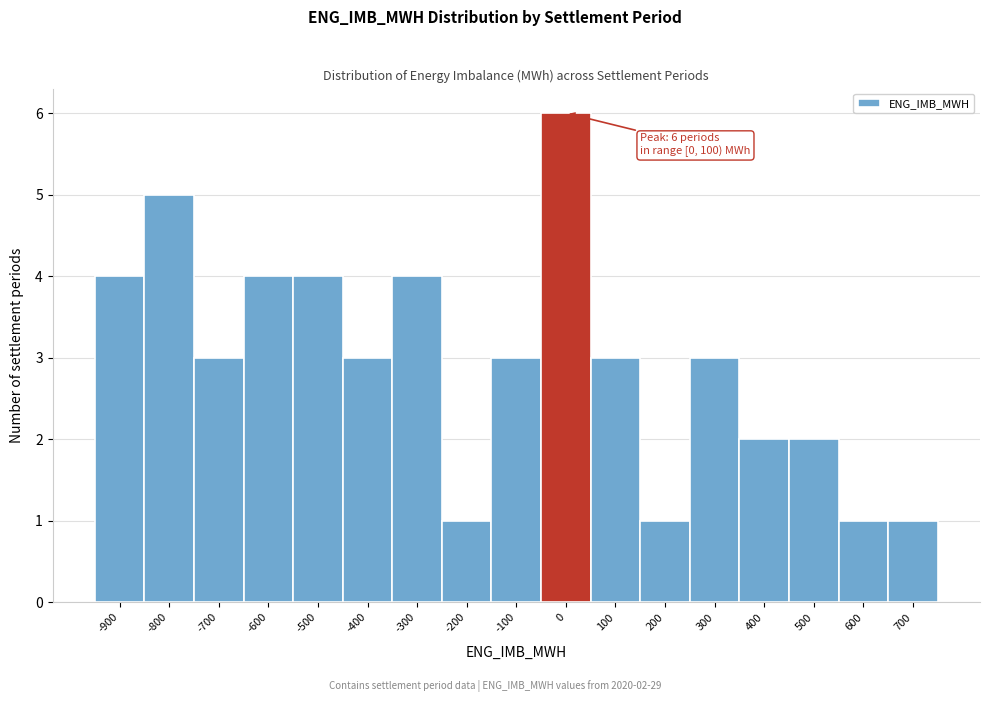

Reading left to right, what are all the values shown in this chart?

-900=4	-800=5	-700=3	-600=4	-500=4	-400=3	-300=4	-200=1	-100=3	0=6	100=3	200=1	300=3	400=2	500=2	600=1	700=1